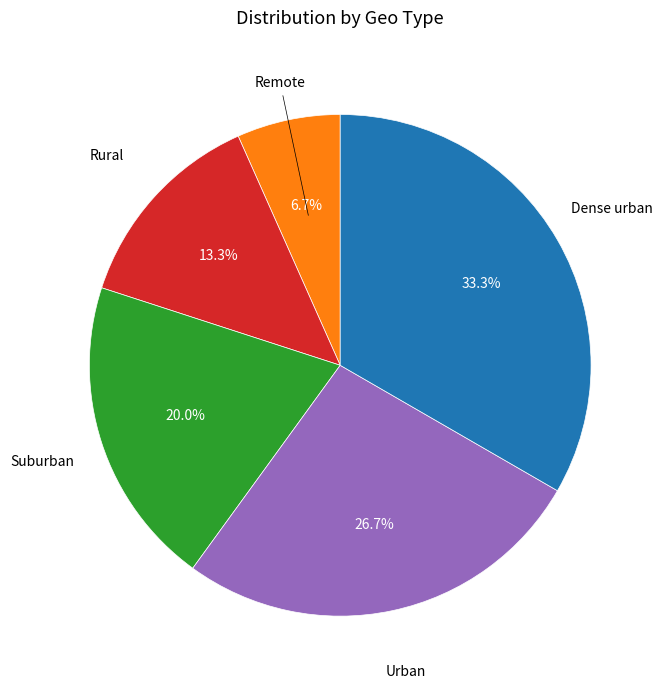

Does any single category account for the majority?

No